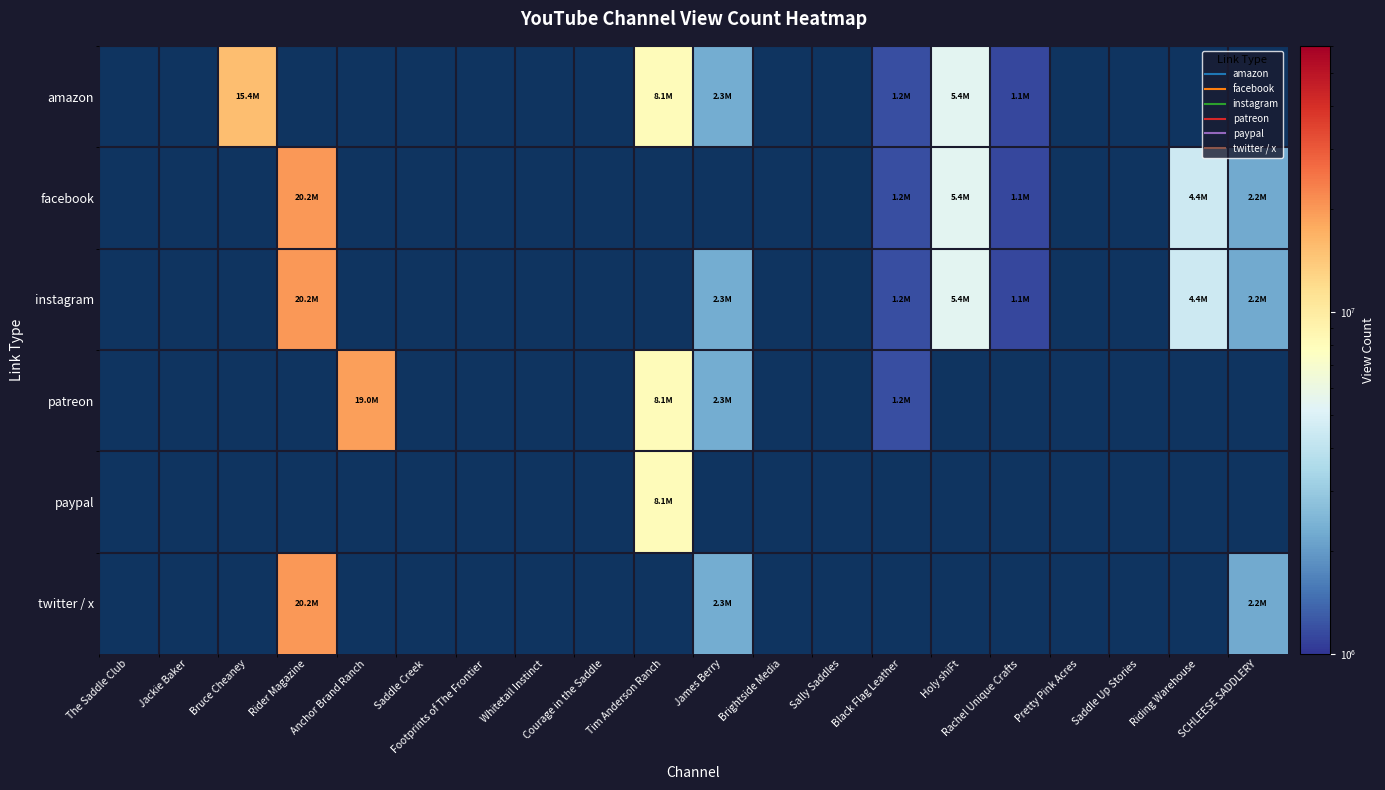

At which label does patreon reach its minimum?

The Saddle Club